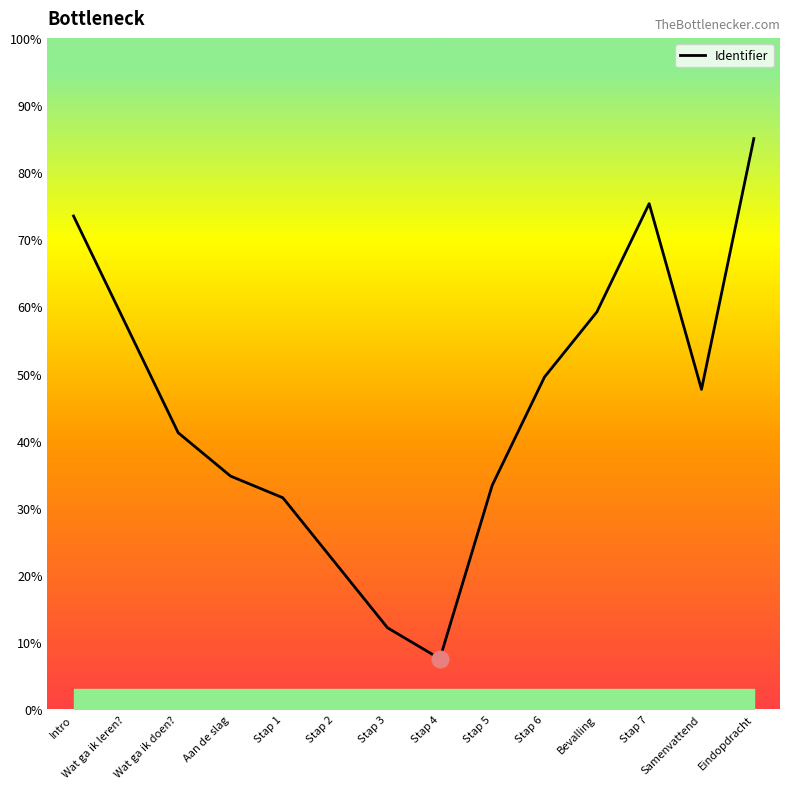

What is the average value?

45.0